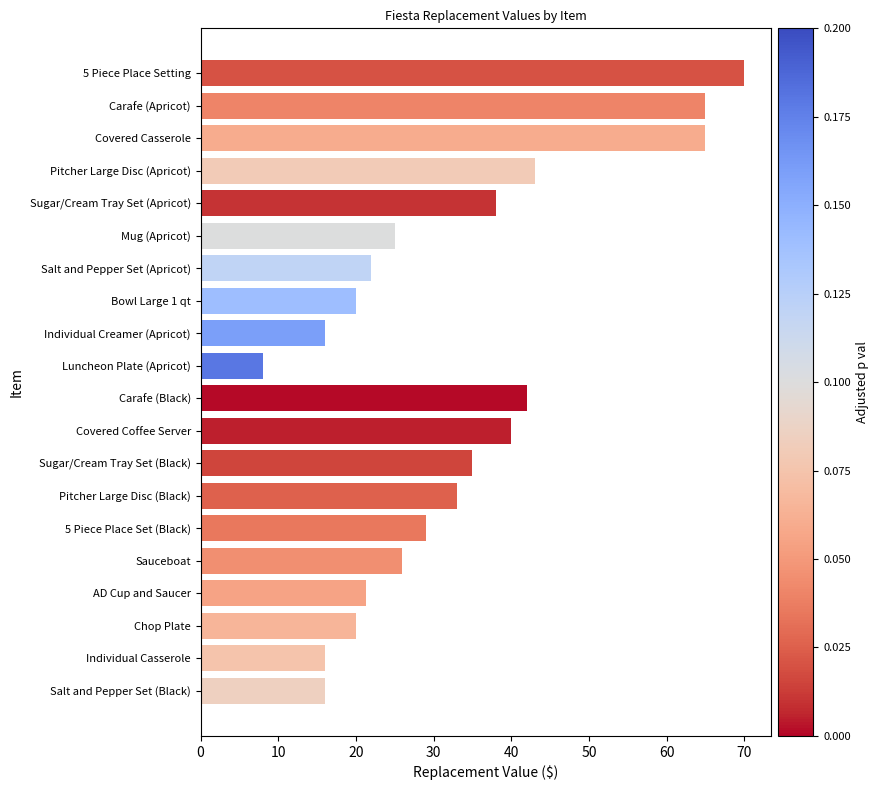

What is the label of the 11th bar from the top?

Carafe (Black)